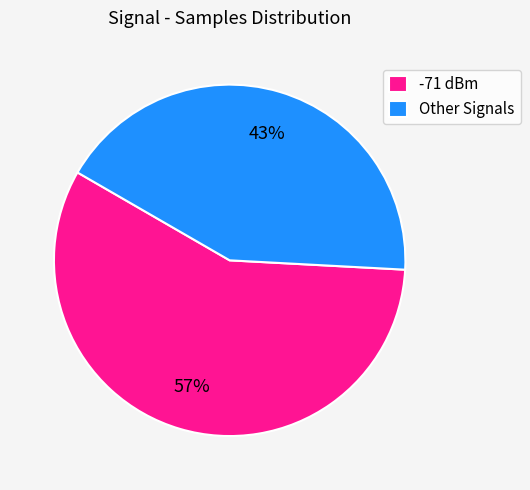

How many segments does this pie chart have?

2